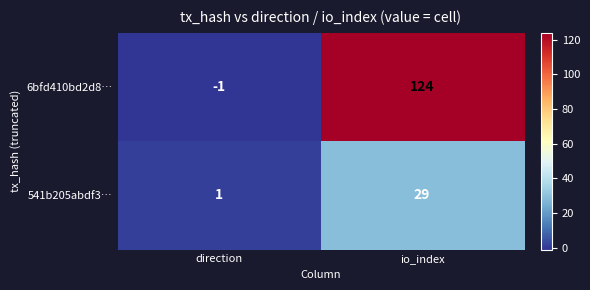

At which label does 541b205abdf3… reach its peak?

io_index